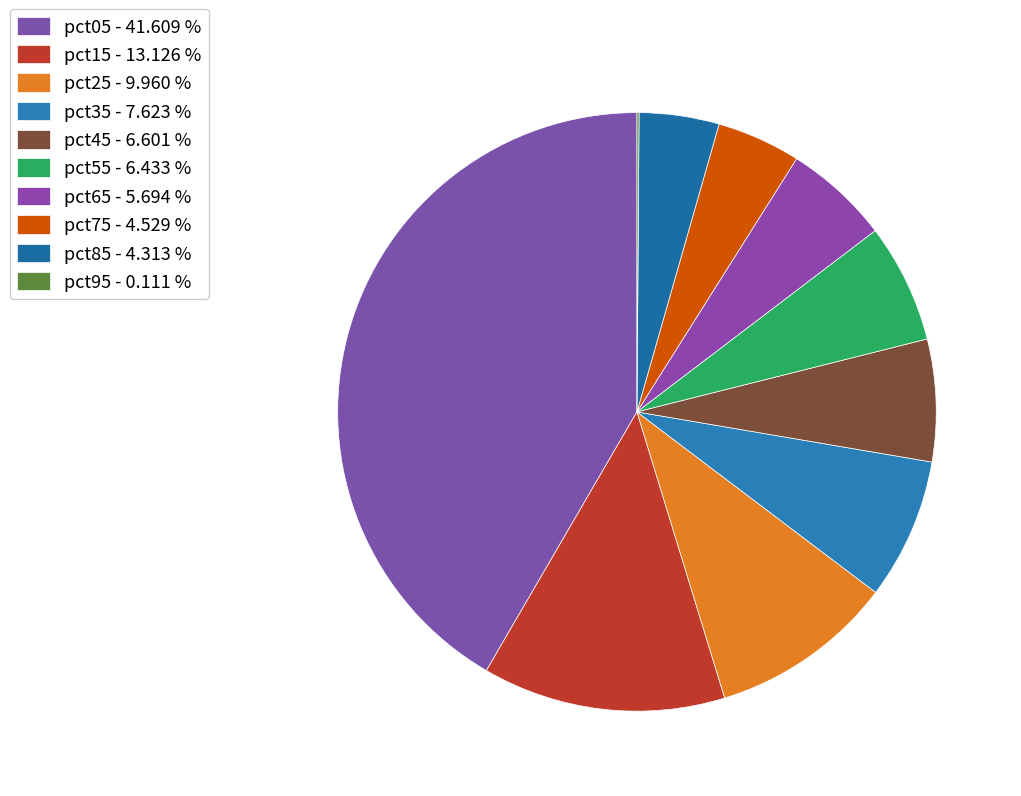

Which category has the smallest portion of the pie?

pct95